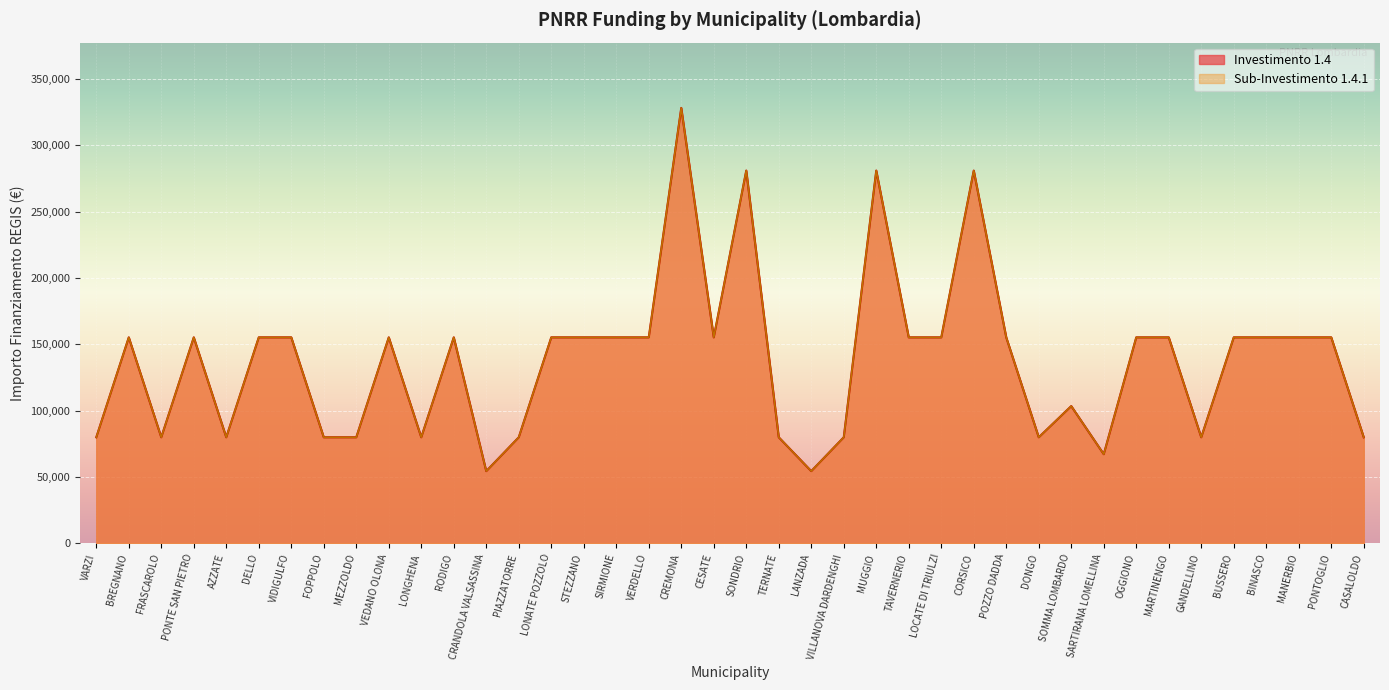

At which label does 1.4.1 reach its peak?

CREMONA